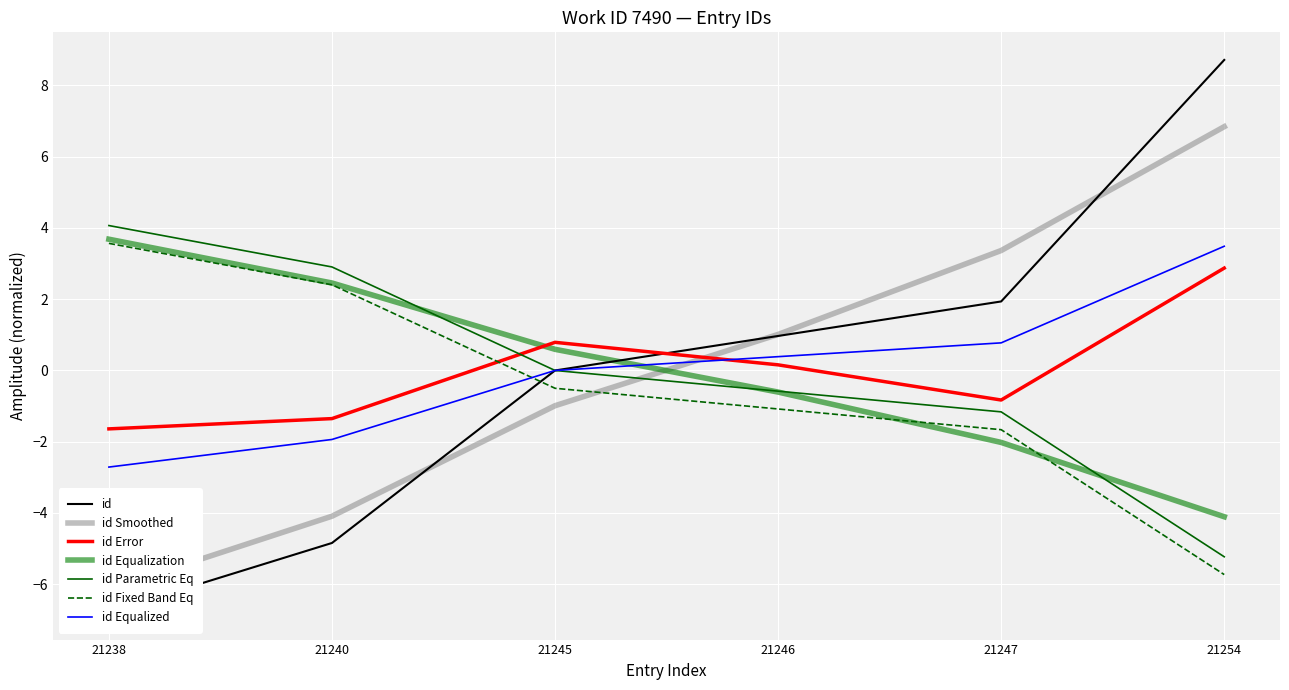

Which has a higher value, 21247 or 21238?

21238